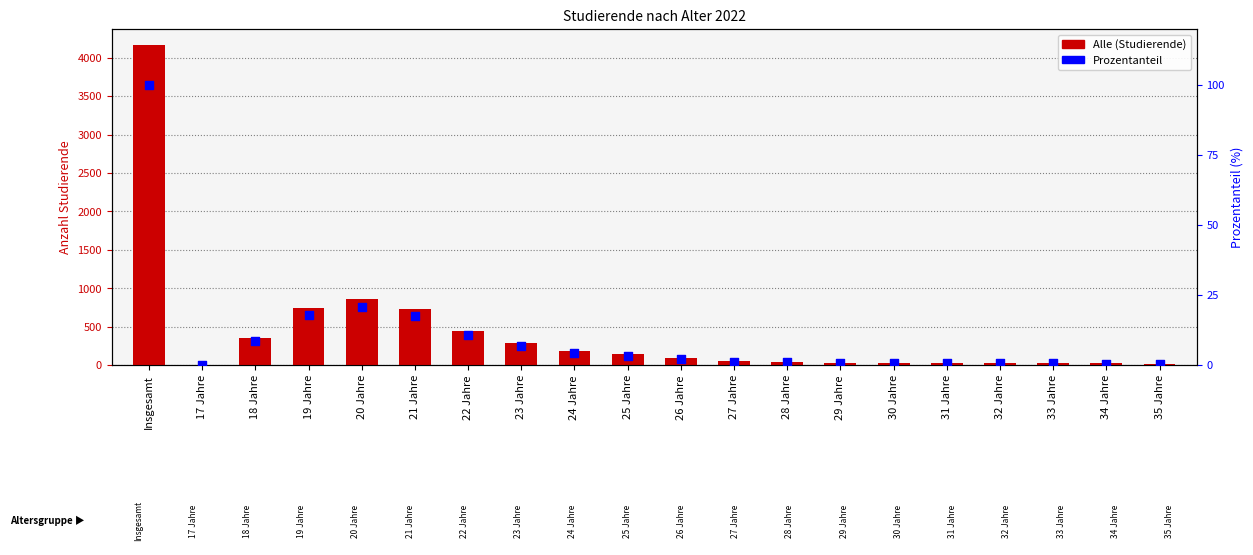

Which series reaches the maximum Y coordinate?

Alle (Studierende)